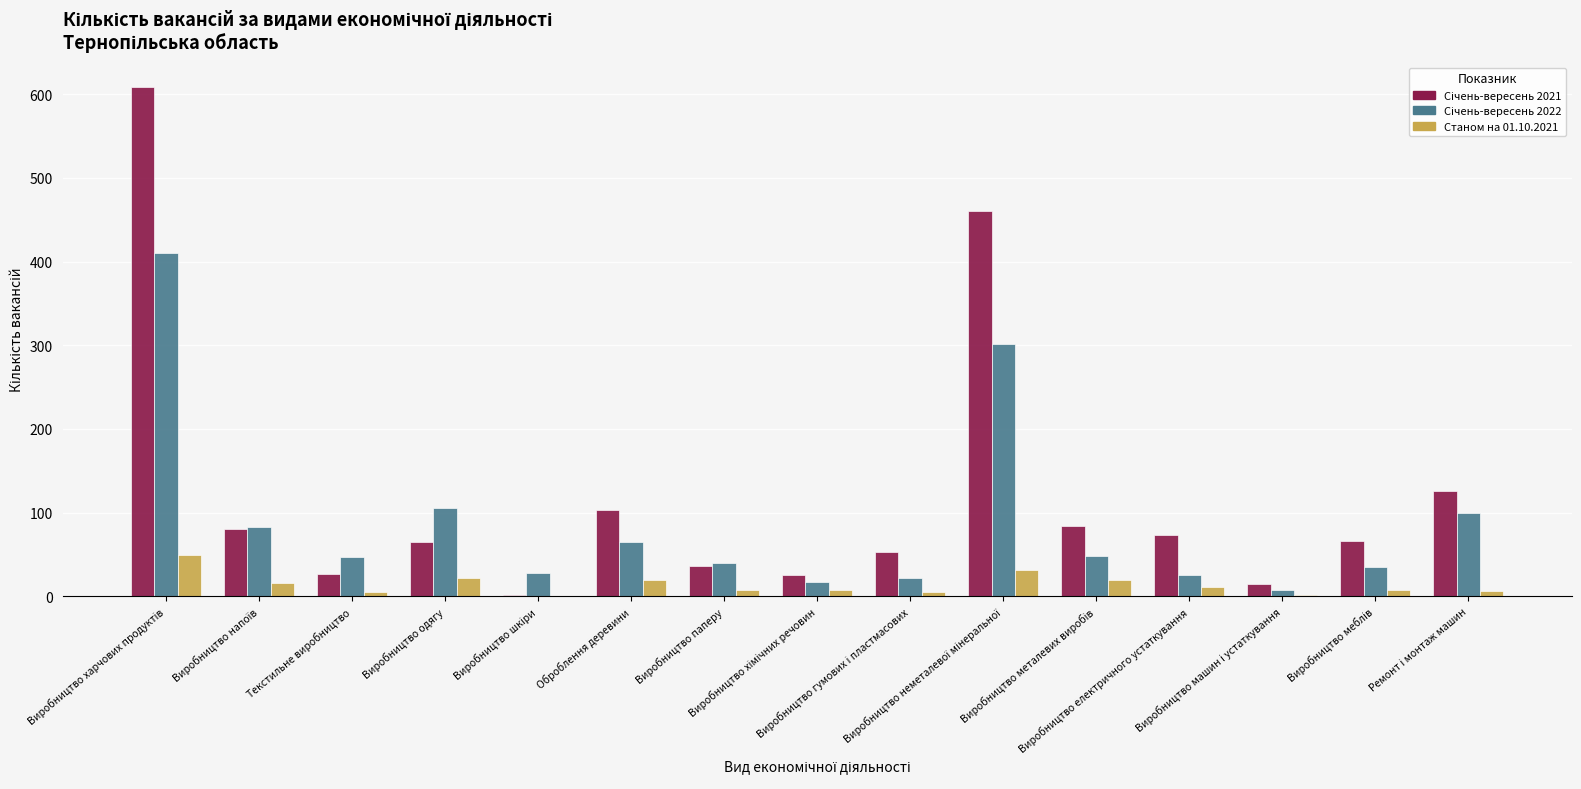

What is the maximum value shown in the chart?

608